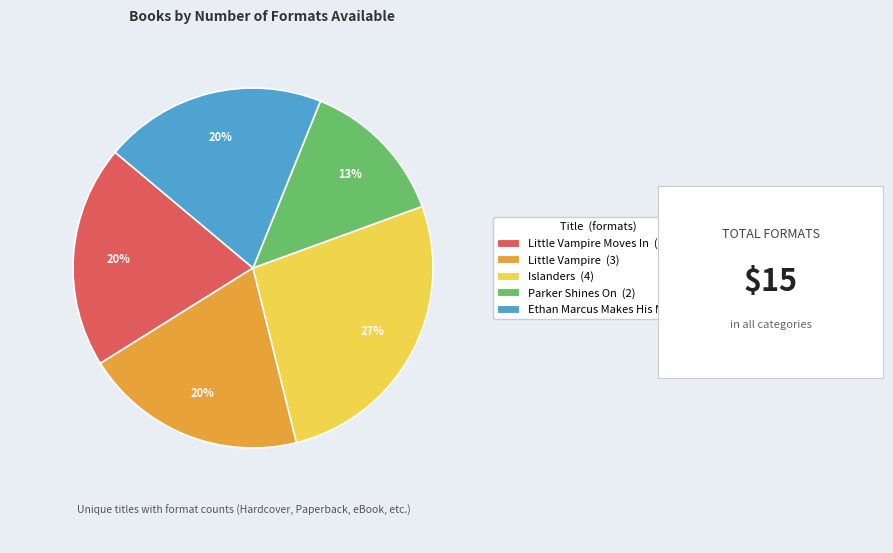

Is the sum of Little Vampire (3) and Parker Shines On (2) greater than half?

No